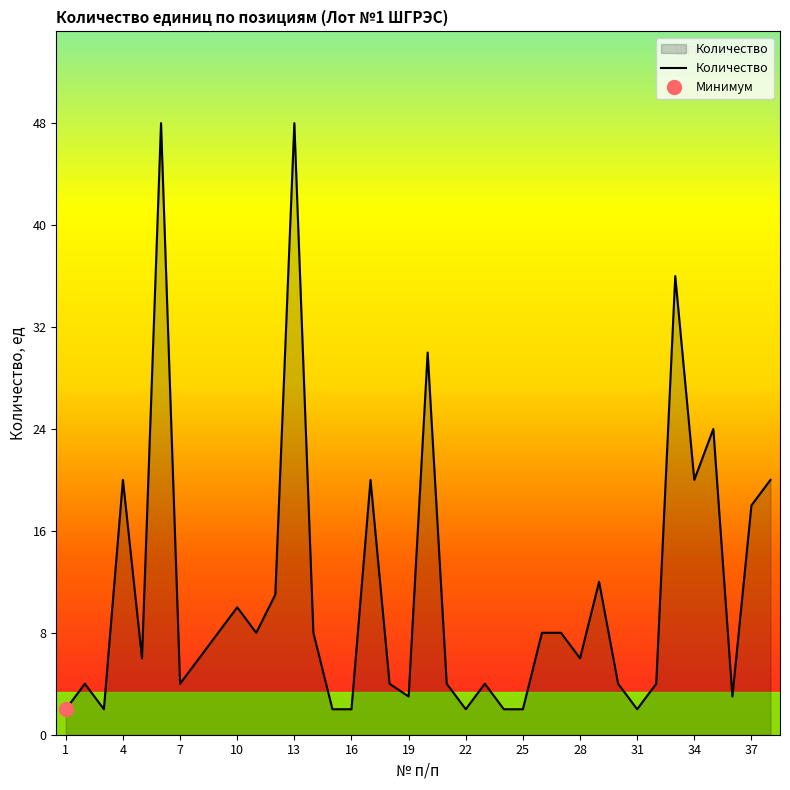

The value of Количество at 10 is 10. True or false?

True